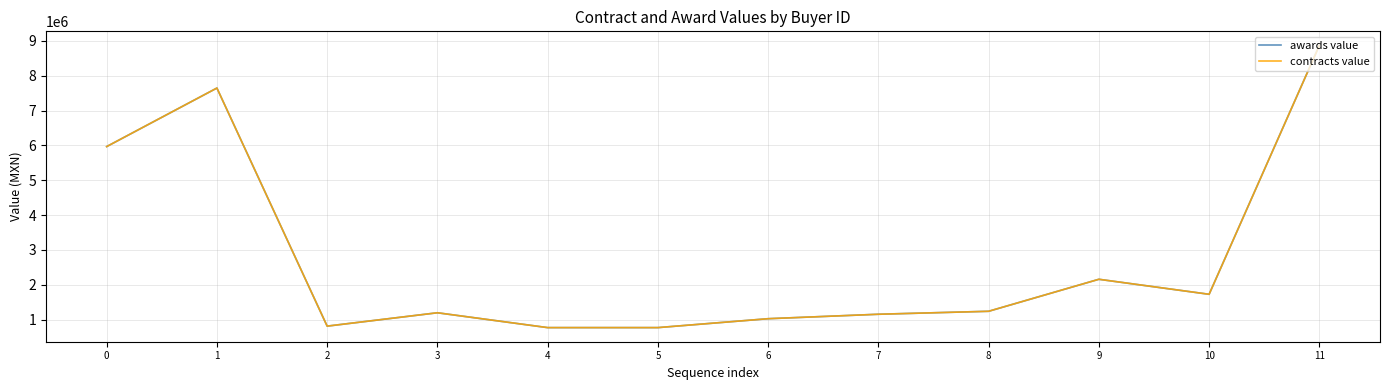

What is the sum of all contracts value values?

33309139.7